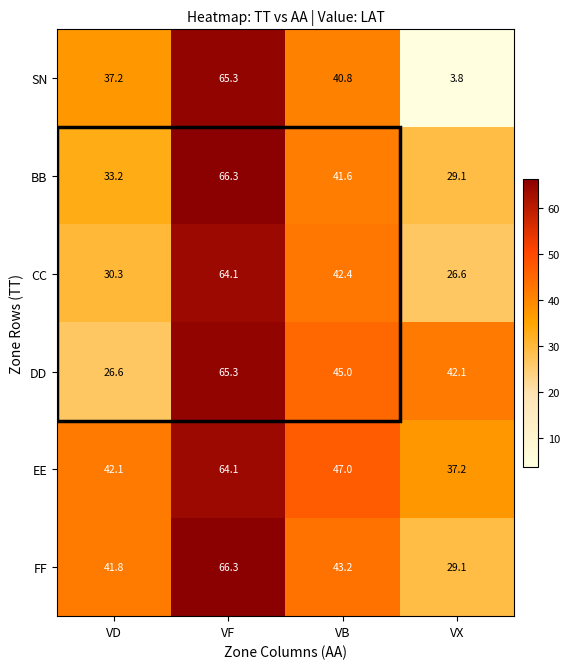

The value of BB at VX is 40.5. True or false?

False